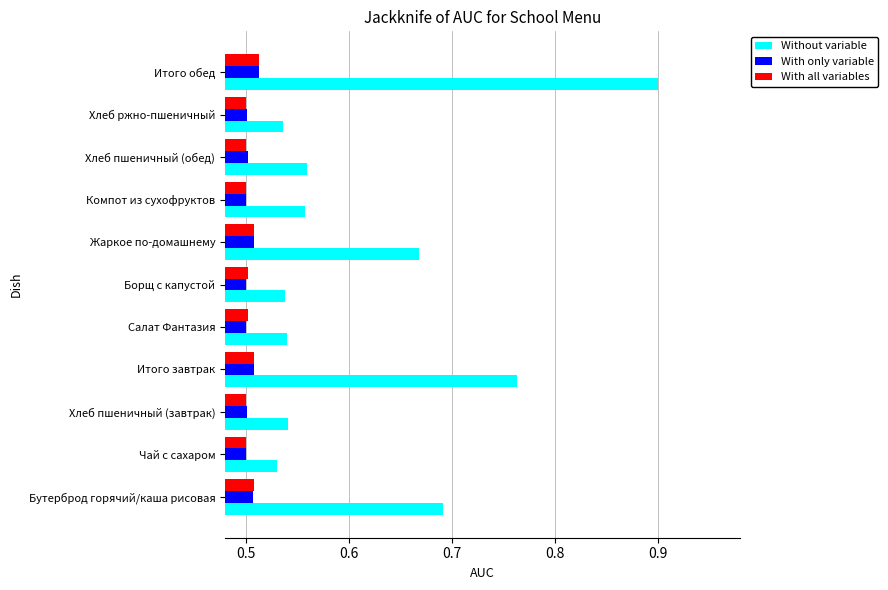

What is the maximum value shown in the chart?

0.9